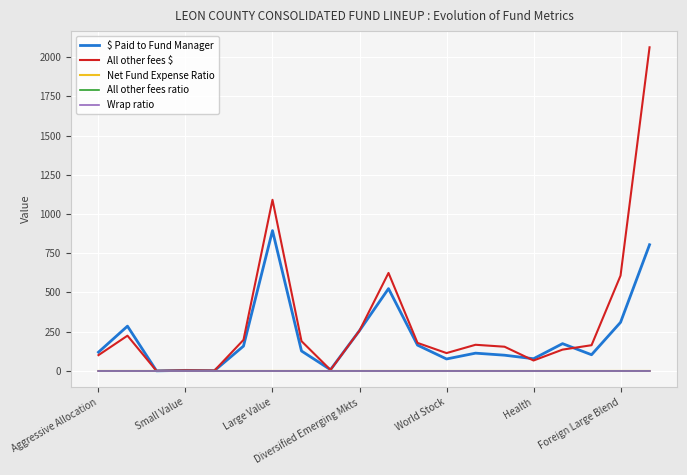

Which series has the largest total across all categories?

All other fees $